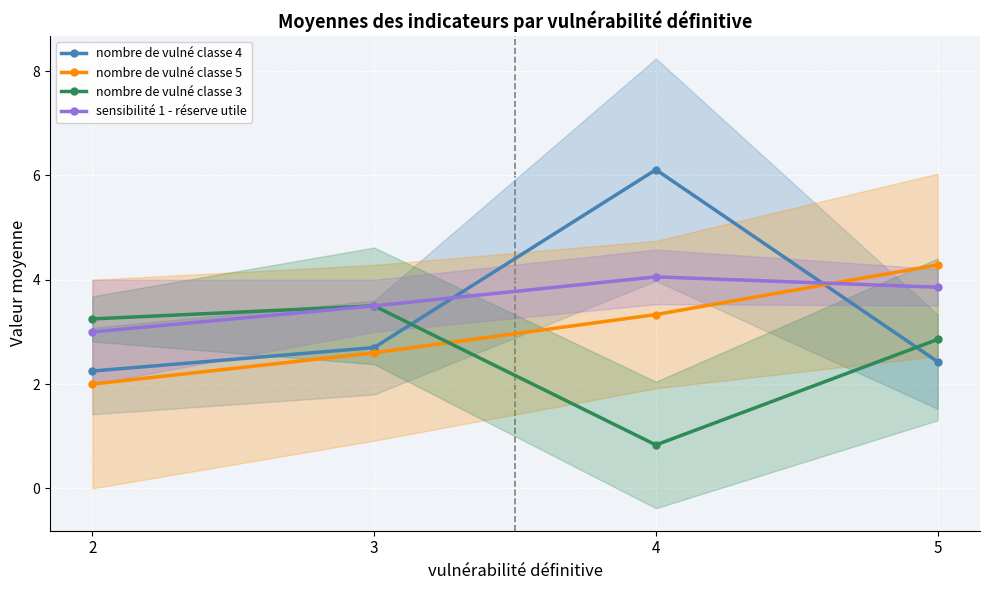

The value of sensibilité 1 - réserve utile at 4 is 6.2. True or false?

False